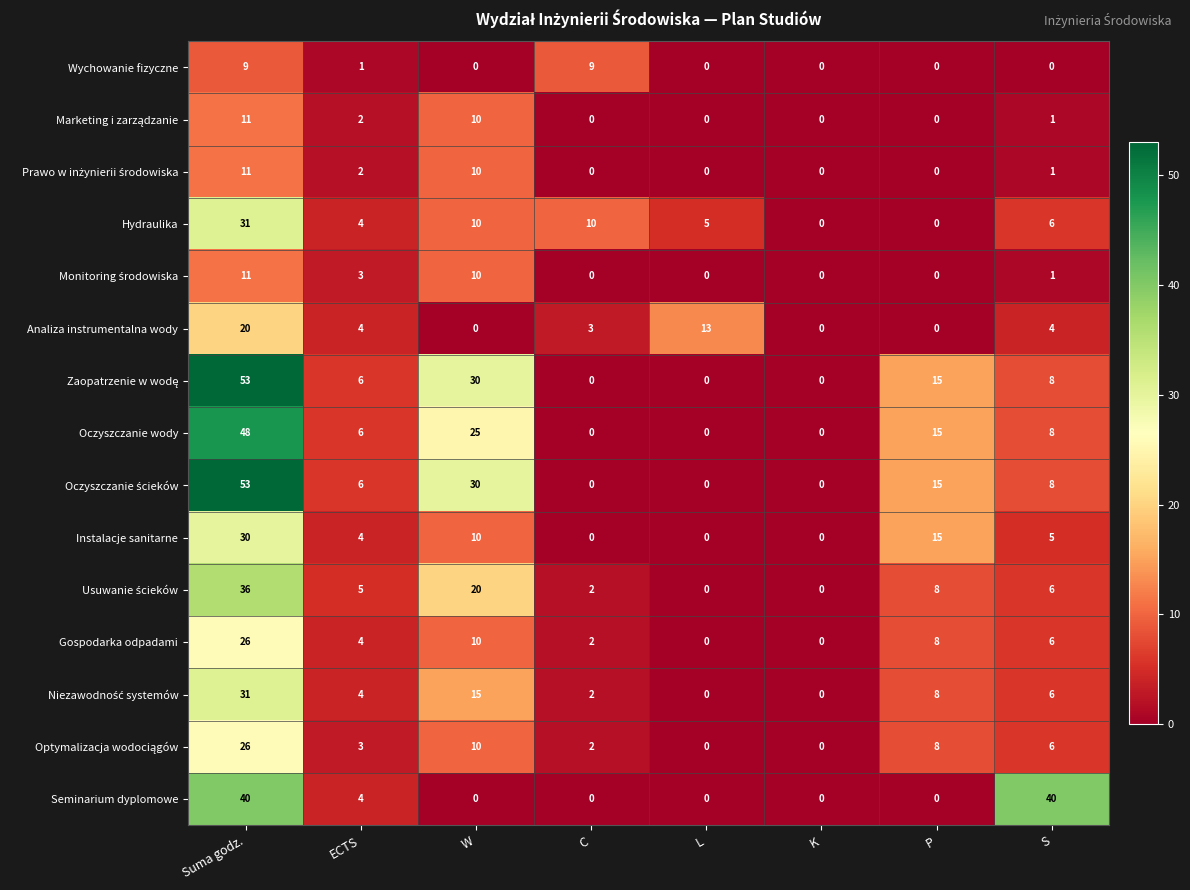

Which series changed the most between C and S?

Seminarium dyplomowe